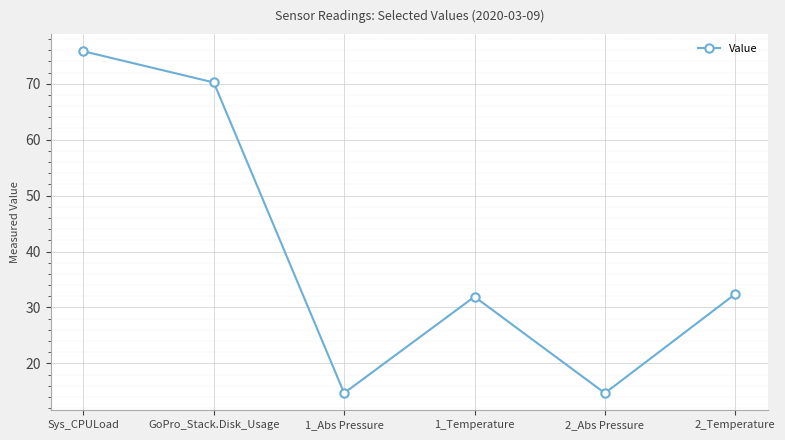

The chart shows a value of 70.2 at GoPro_Stack.Disk_Usage. True or false?

True